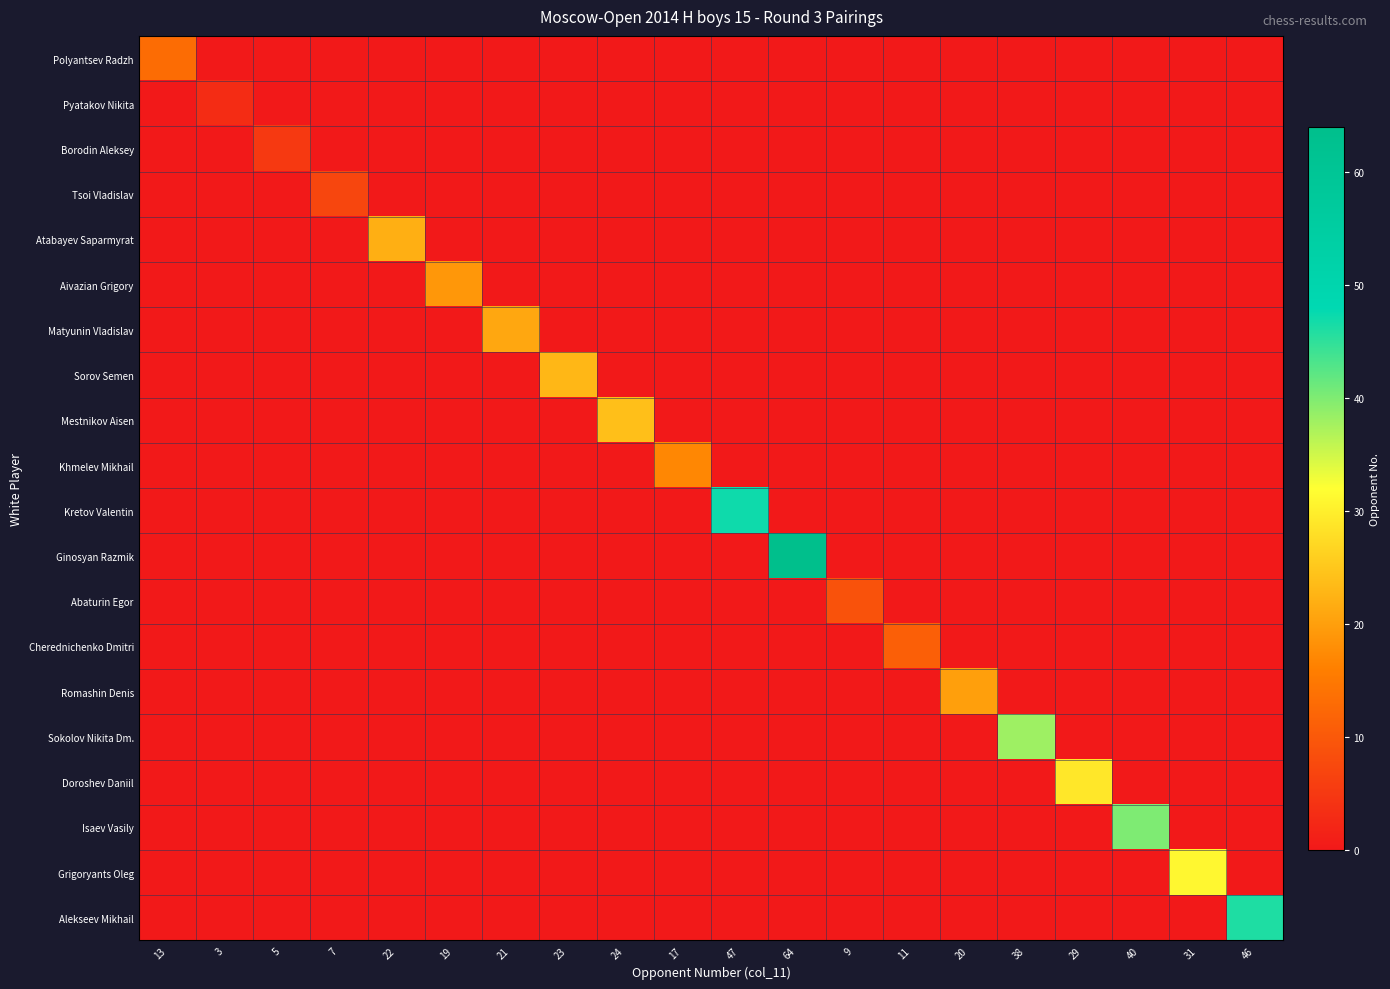

Rank the series by their maximum value, from highest to lowest.

Ginosyan Razmik, Kretov Valentin, Alekseev Mikhail, Isaev Vasily, Sokolov Nikita Dm., Grigoryants Oleg, Doroshev Daniil, Mestnikov Aisen, Sorov Semen, Atabayev Saparmyrat, Matyunin Vladislav, Romashin Denis, Aivazian Grigory, Khmelev Mikhail, Polyantsev Radzh, Cherednichenko Dmitri, Abaturin Egor, Tsoi Vladislav, Borodin Aleksey, Pyatakov Nikita